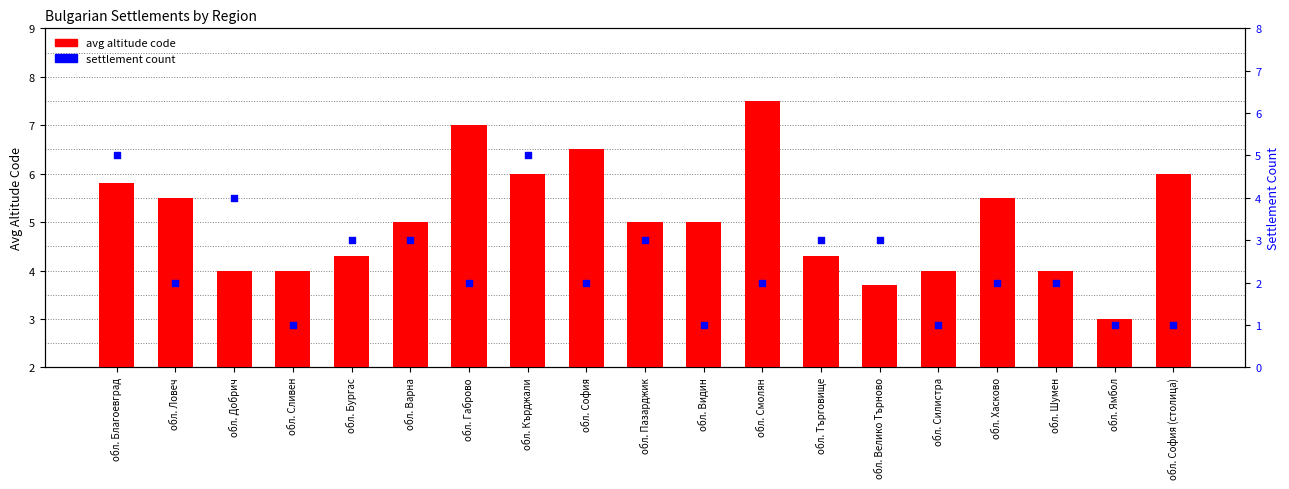

Which series reaches the maximum Y coordinate?

avg altitude code